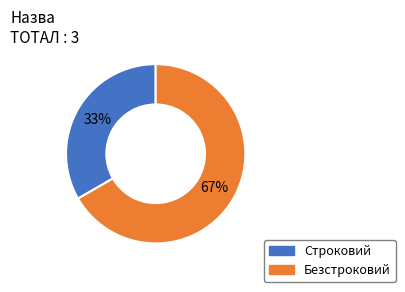

Count the number of slices in the pie.

2